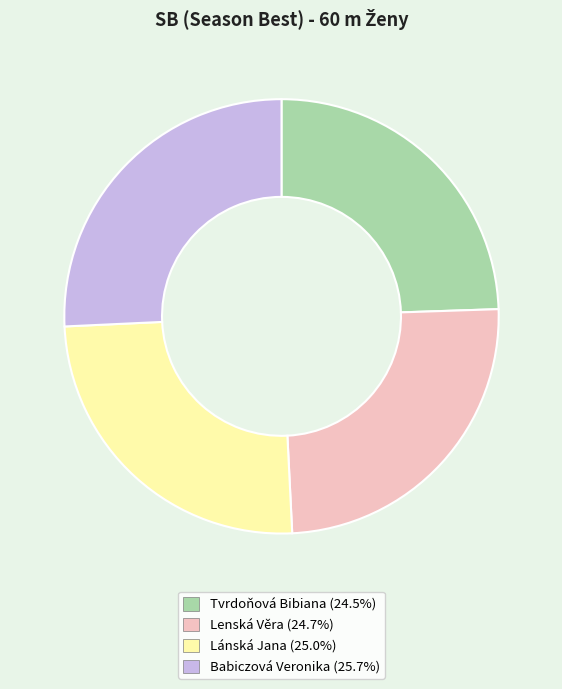

Does Lánská Jana account for over 50% of the chart?

No